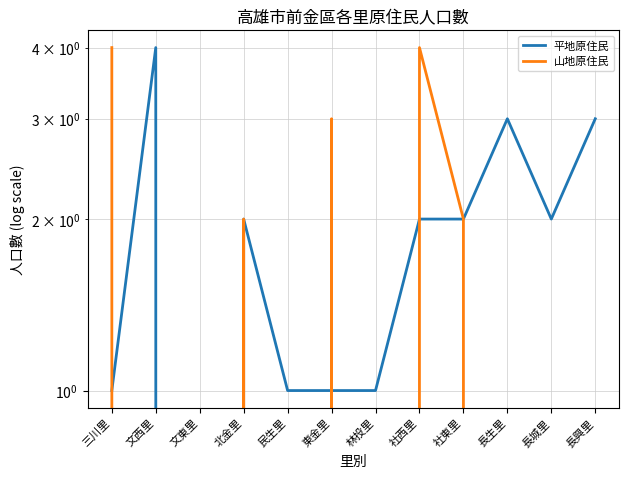

Reading left to right, what are all the values shown in this chart?

平地原住民: 1	4	0	2	1	1	1	2	2	3	2	3
山地原住民: 4	0	0	2	0	3	0	4	2	0	0	0